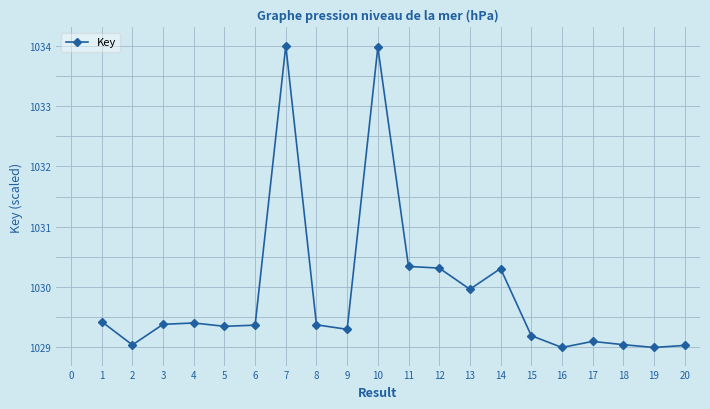

Does the chart have visible grid lines?

Yes